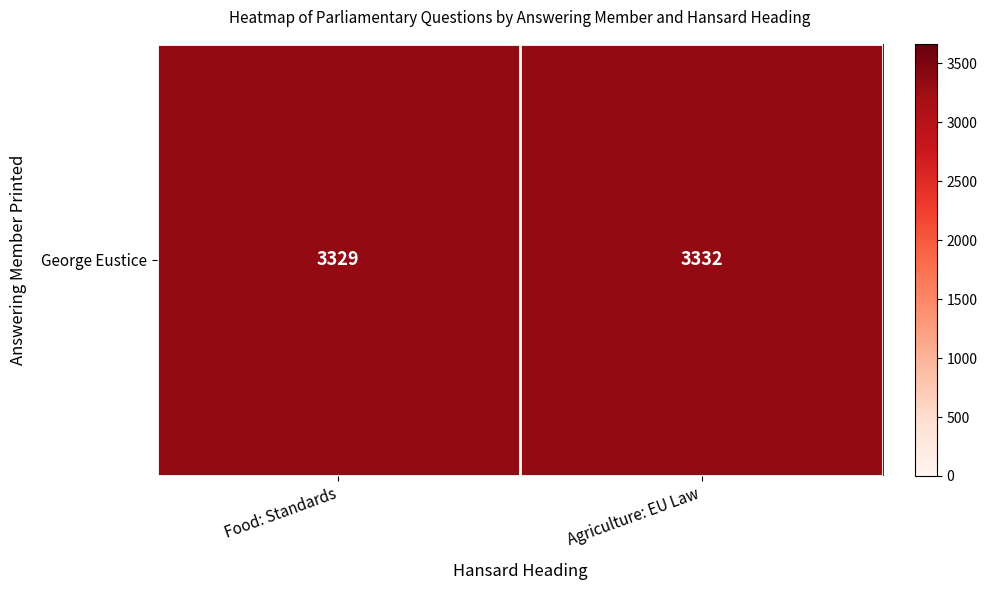

Rank the categories by value from highest to lowest.

Agriculture: EU Law, Food: Standards